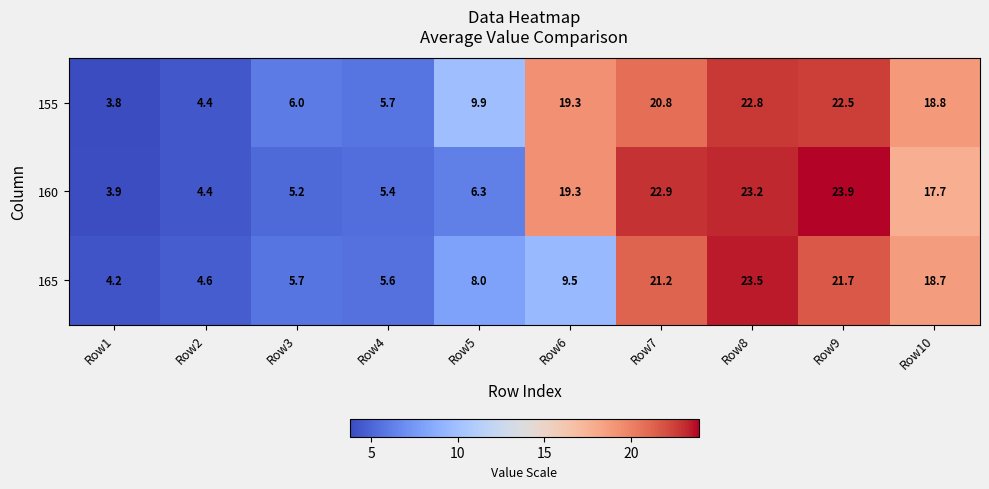

What is the difference between the second highest and minimum values in the 155 series?

18.7